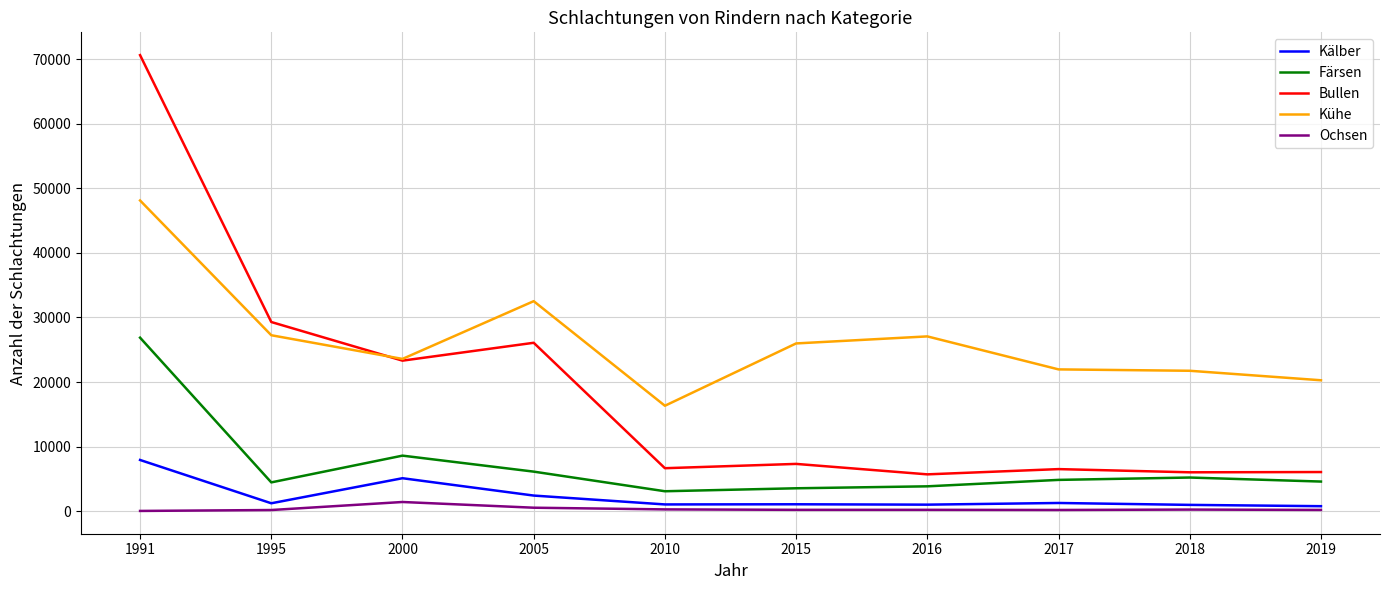

What is the total value across all series at 2019?

31851